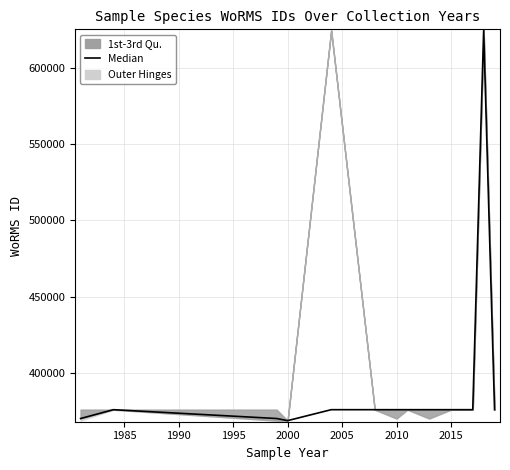

How many interior local valleys (lower than both neighbors) does the data have?

3